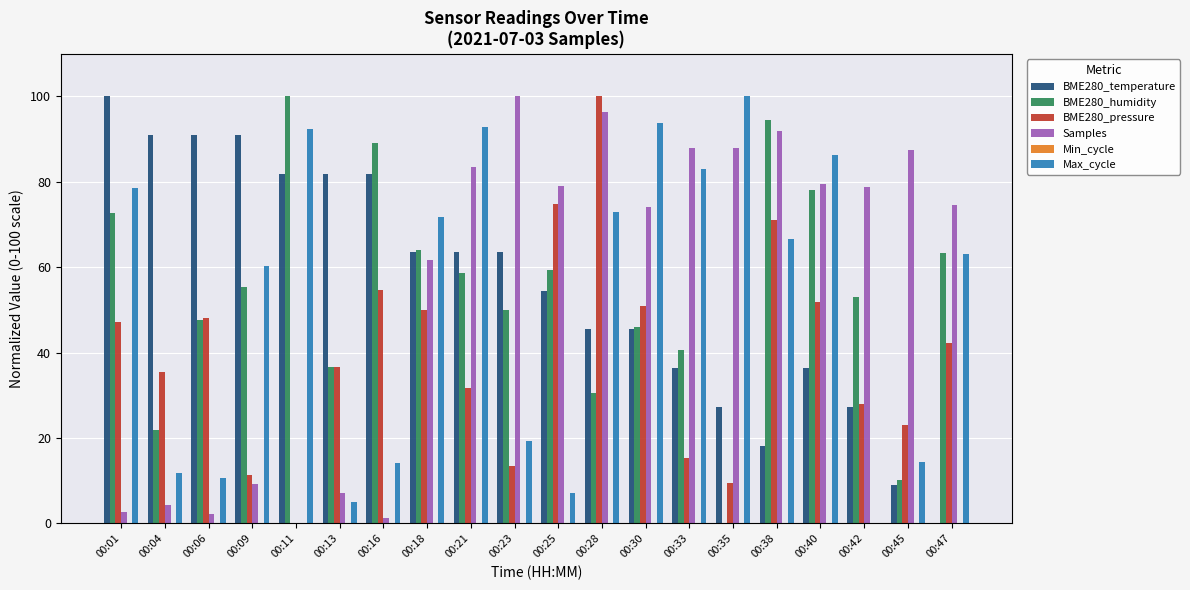

Are the bars grouped side by side (vs. stacked)?

Yes